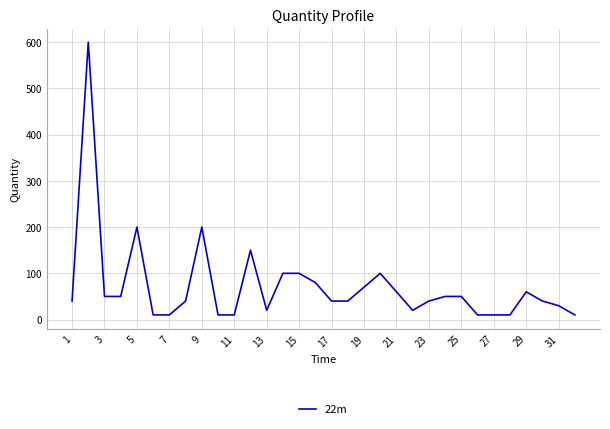

Count the number of categories in the chart.

32